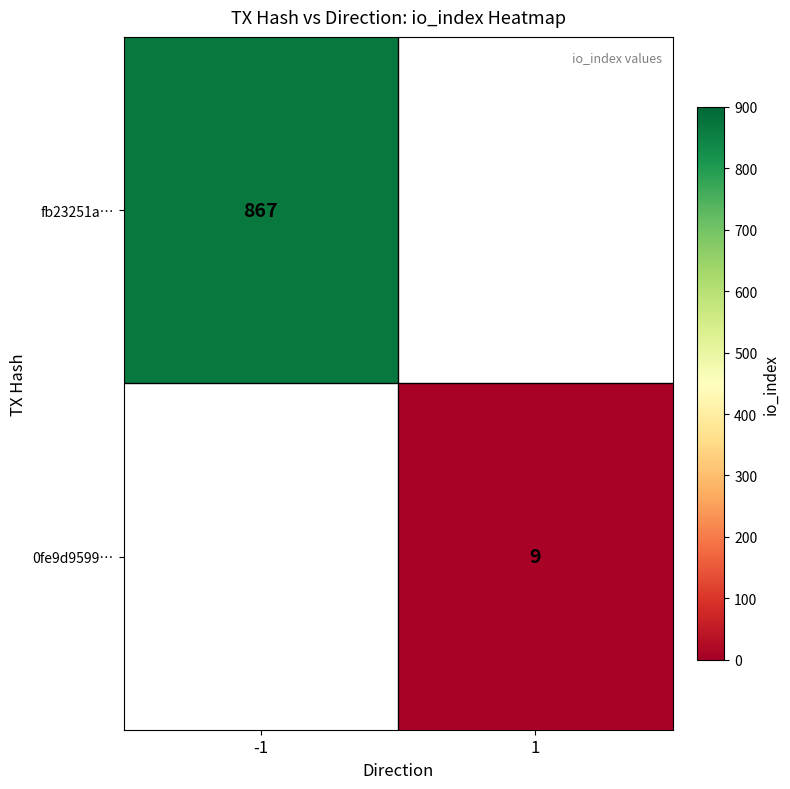

Is it true that fb23251a… equals 1403 at -1?

False